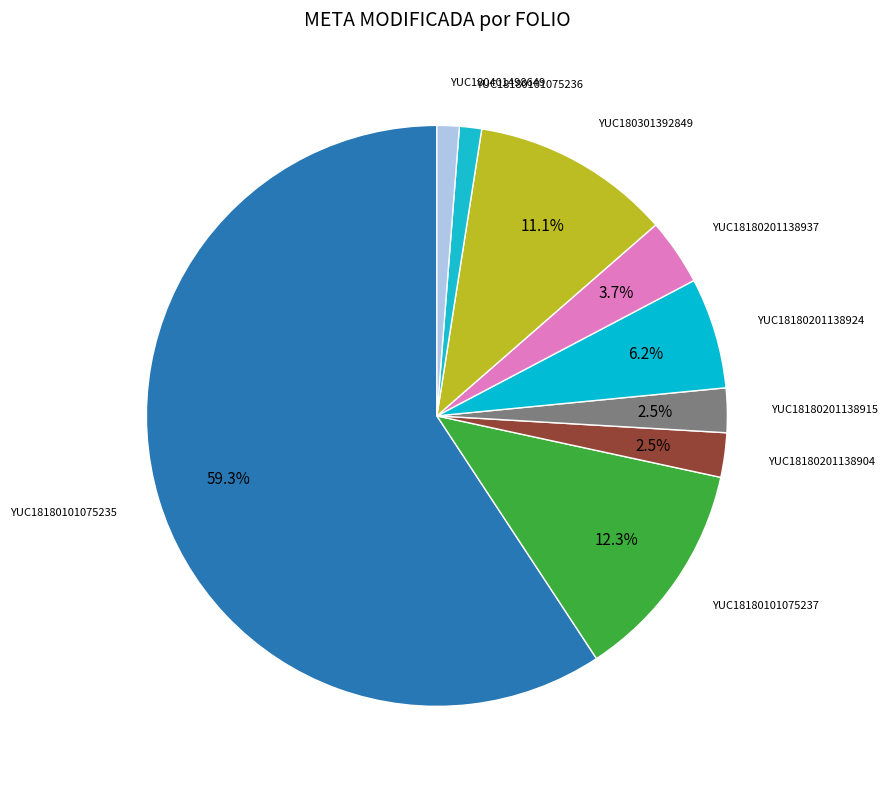

What is the majority slice?

YUC18180101075235